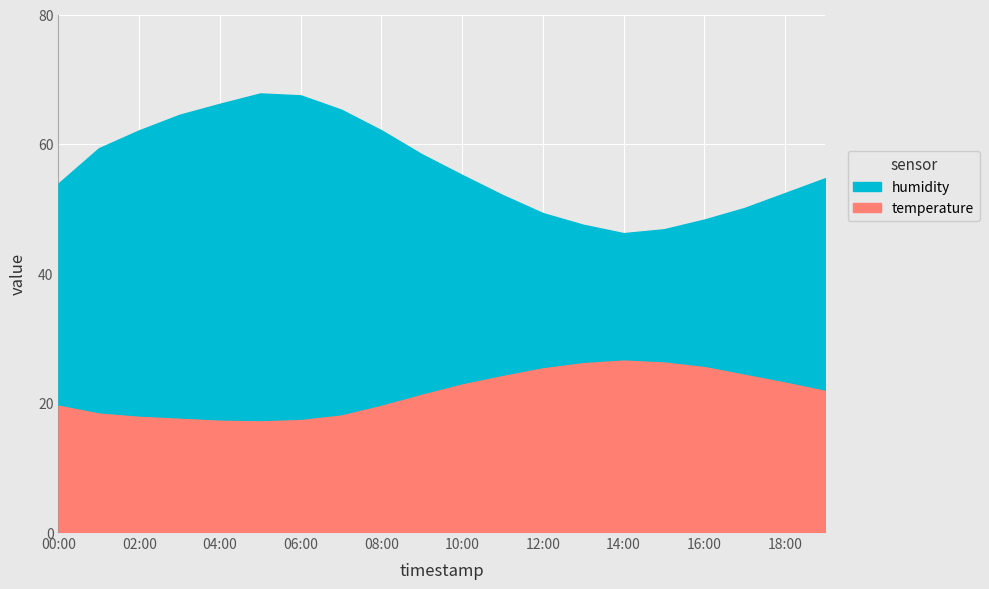

Does the chart display data point markers on the line(s)?

No